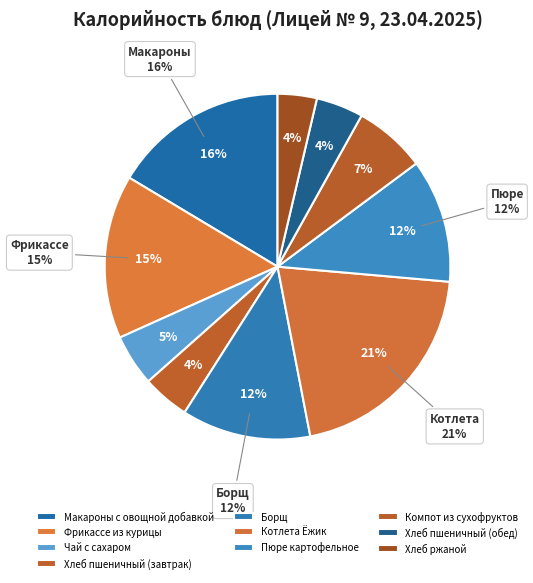

Count the number of slices in the pie.

10